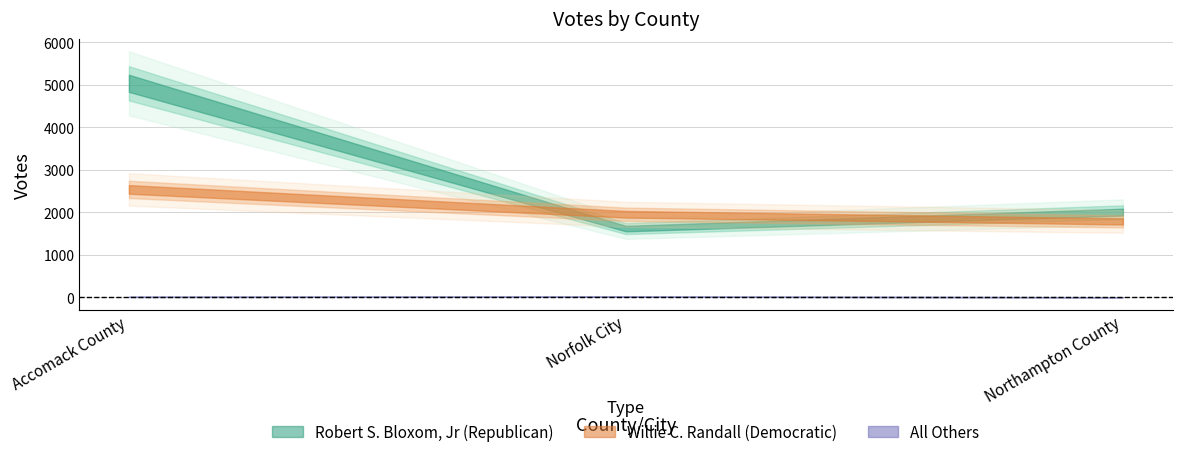

Rank the series at Accomack County from highest to lowest value.

Robert S. Bloxom, Jr (Republican), Willie C. Randall (Democratic), All Others